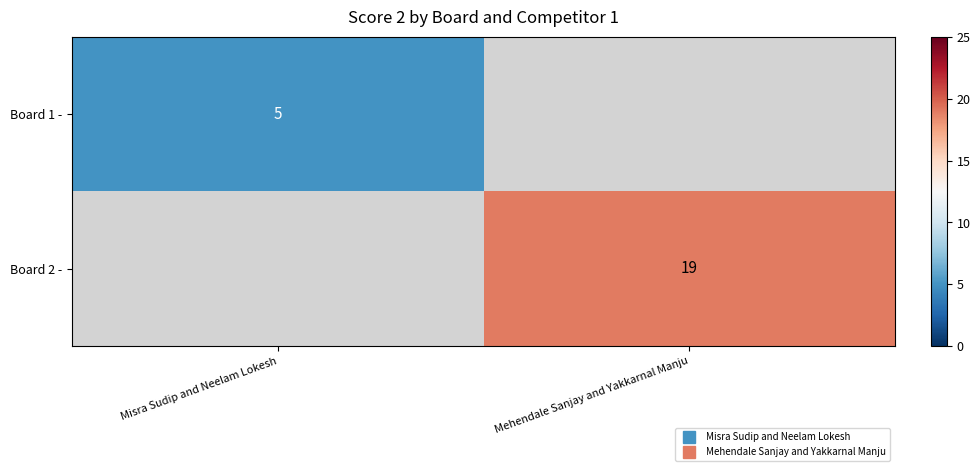

What is the approximate value of Board 1 - at Misra Sudip and Neelam Lokesh?

5.0